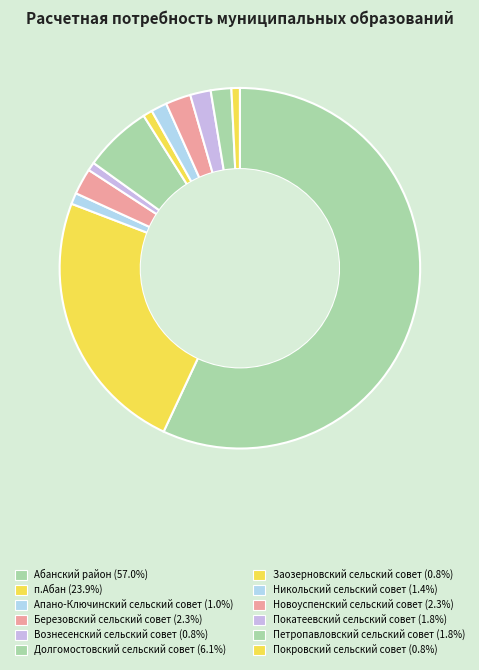

Count the number of slices in the pie.

12